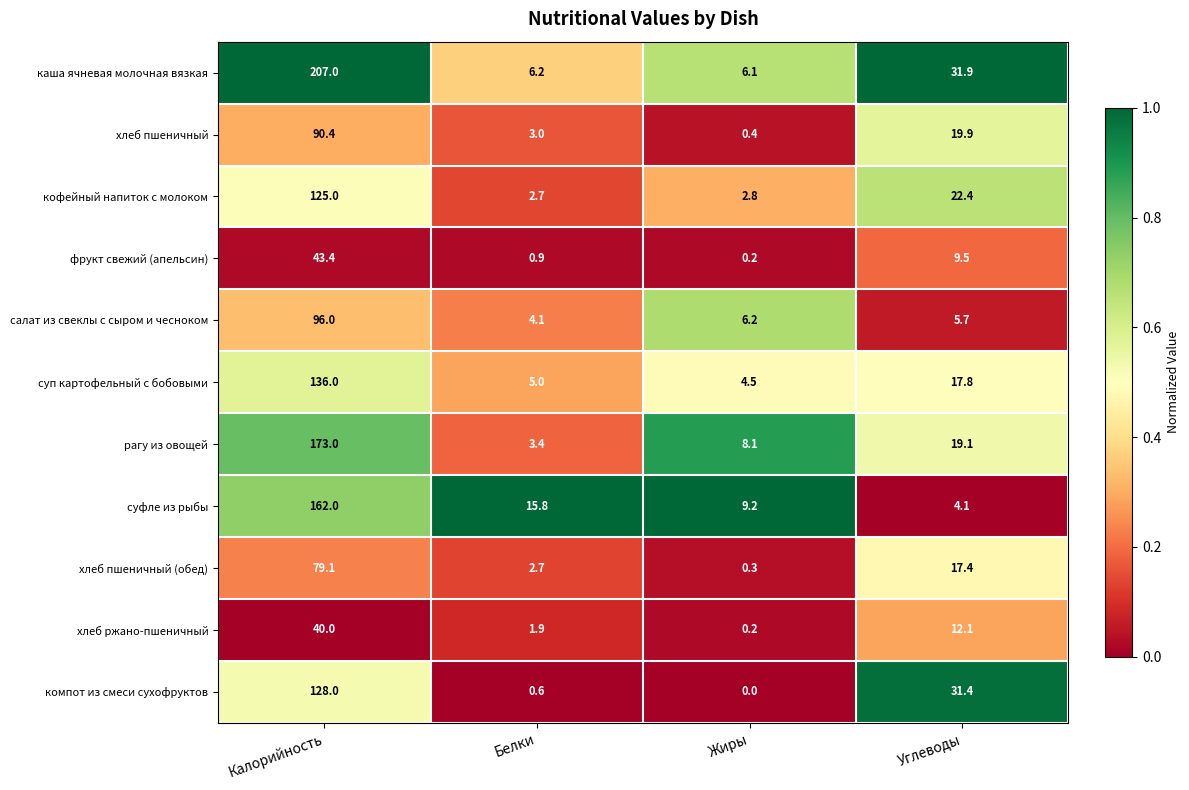

Between Жиры and Углеводы, which series saw the biggest shift?

компот из смеси сухофруктов